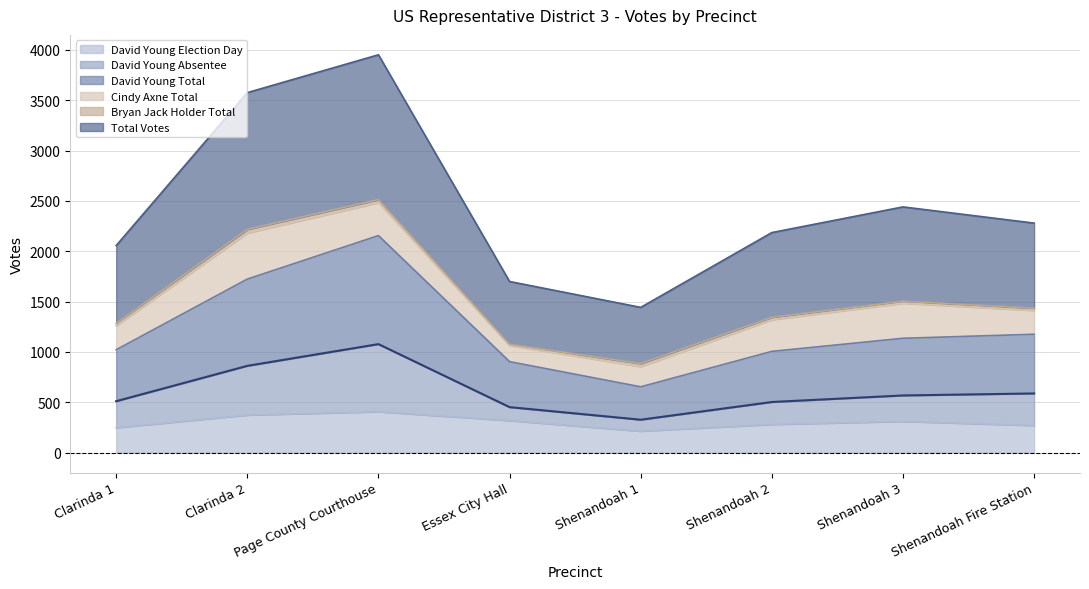

True or false: David Young Absentee and Total Votes cross at least once.

False